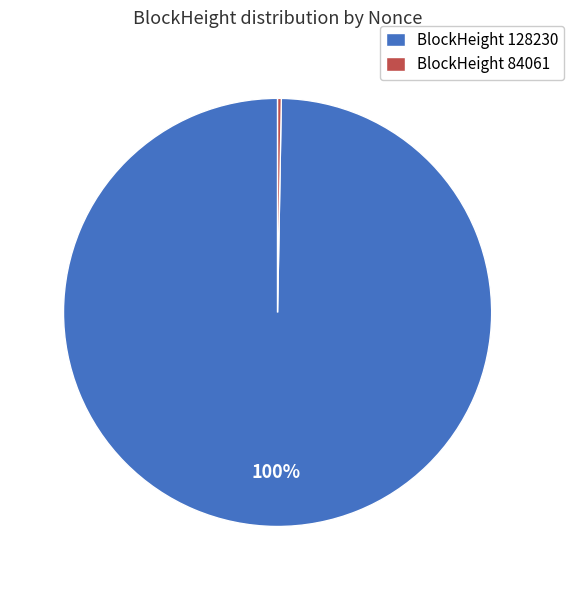

To the nearest percent, what portion does BlockHeight 128230 represent?

100%